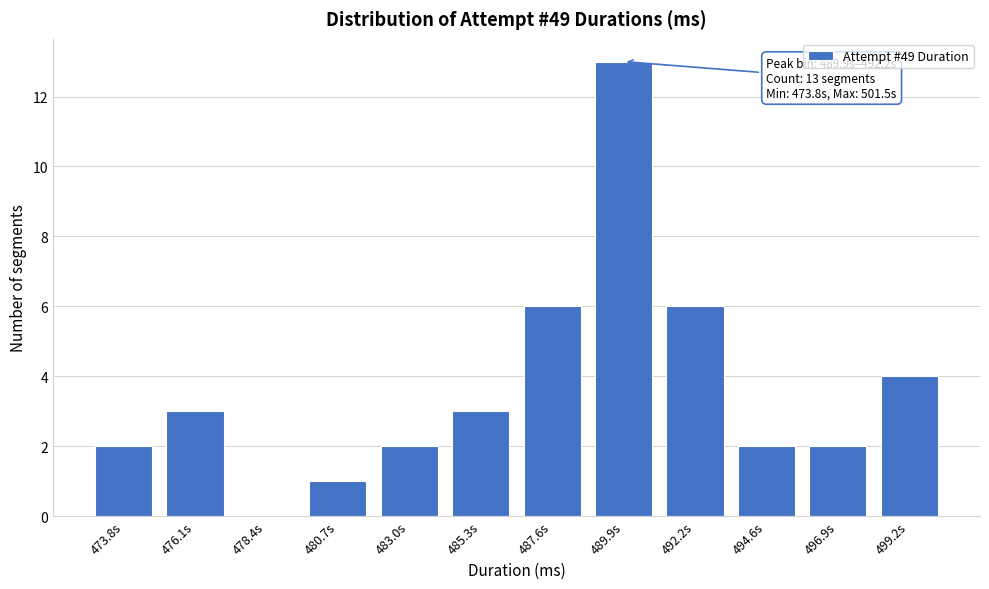

Reading right to left, extract all data points from this chart.

499.2s=4	496.9s=2	494.6s=2	492.2s=6	489.9s=13	487.6s=6	485.3s=3	483.0s=2	480.7s=1	478.4s=0	476.1s=3	473.8s=2